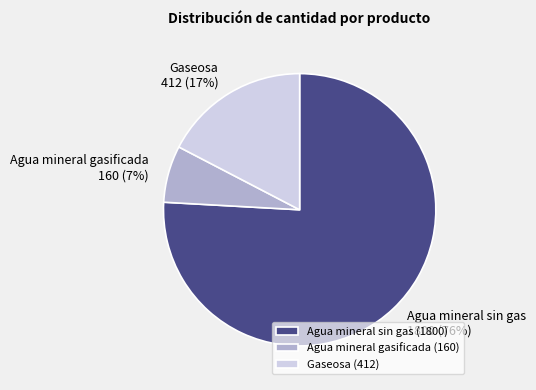

Which slice is the largest?

Agua mineral sin gas